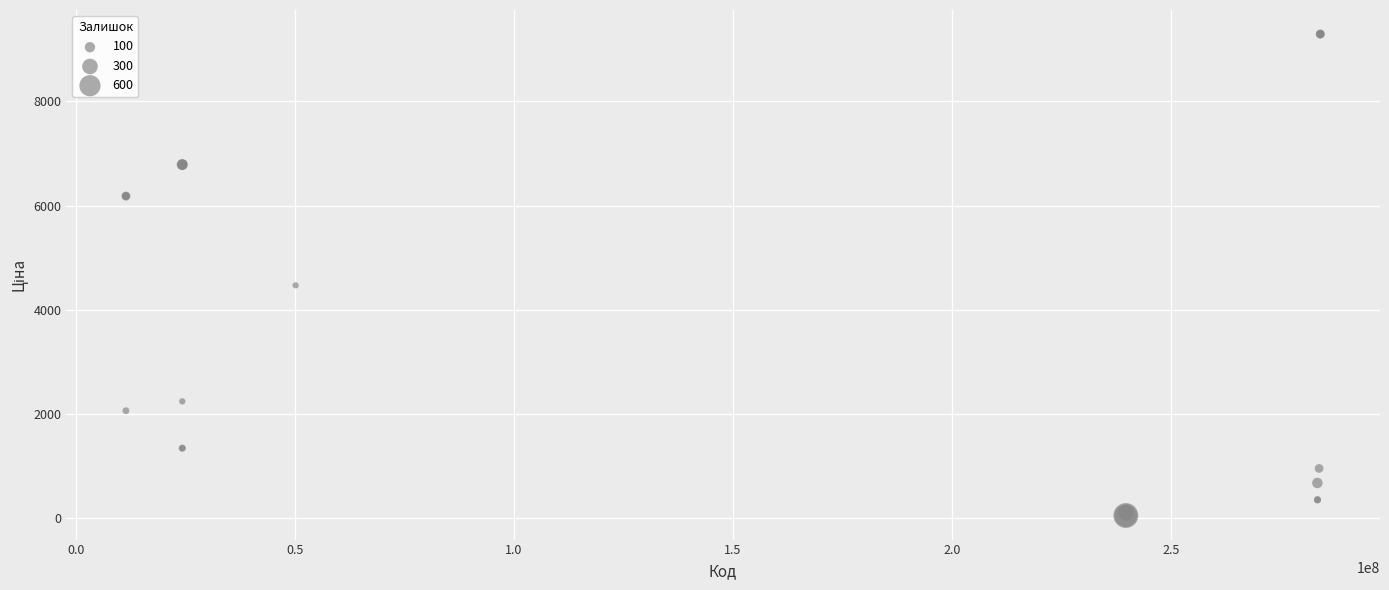

What Y value in the scatter plot is closest to 4673?

4470.6